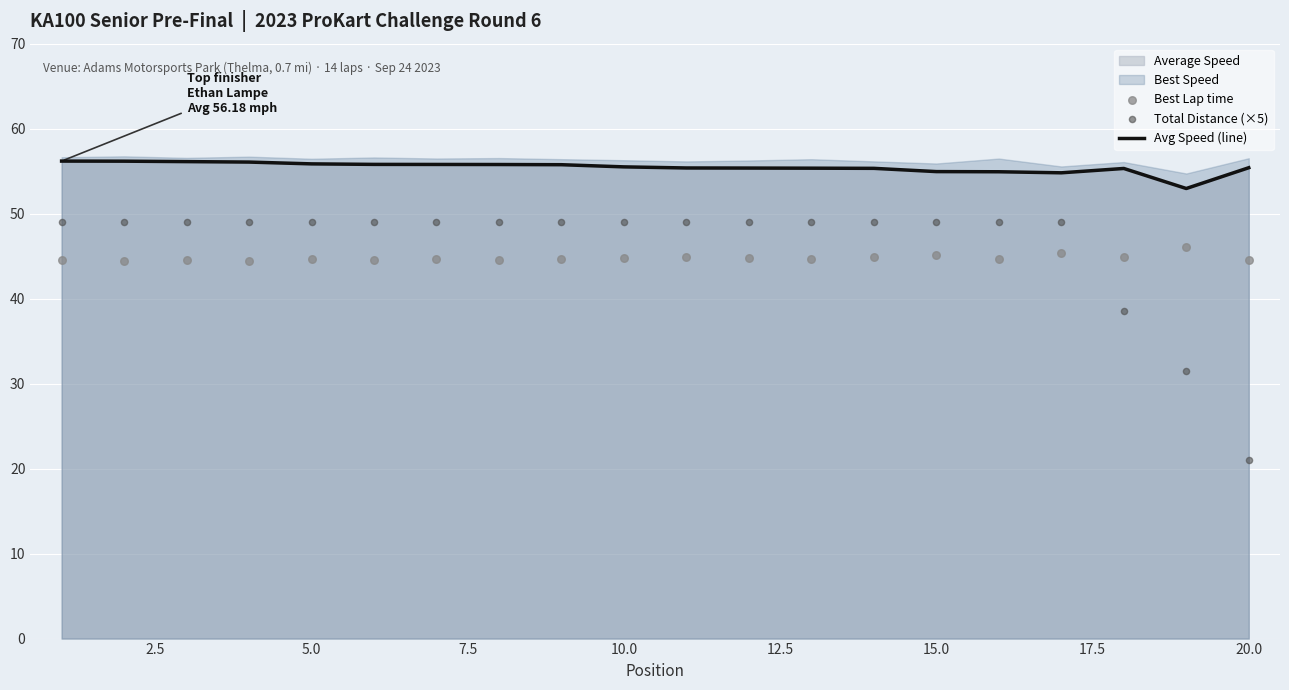

What is the maximum value for Avg Speed (line)?

56.2